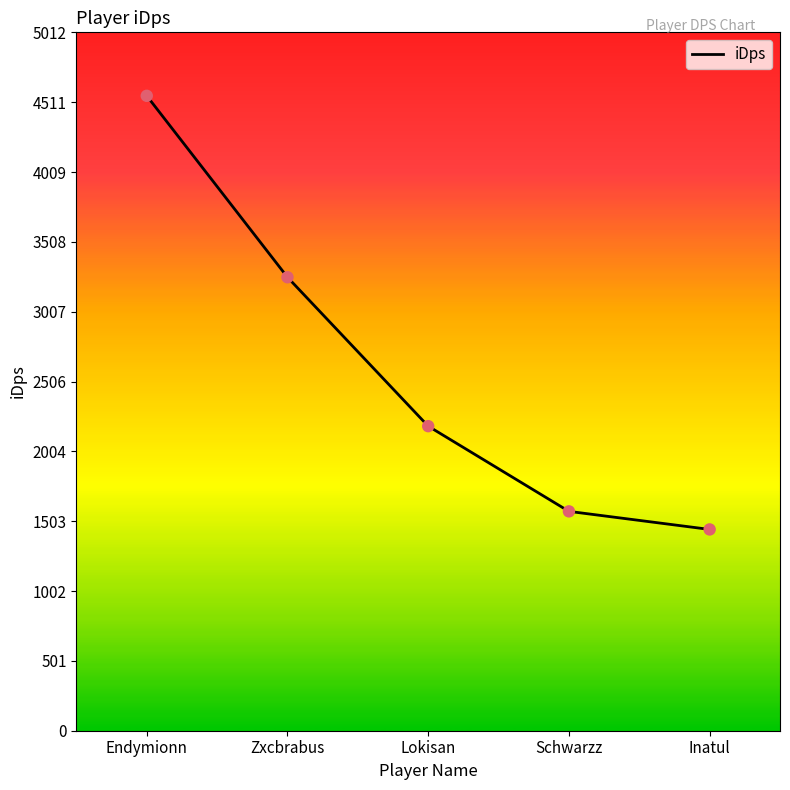

Which has a higher value, Zxcbrabus or Inatul?

Zxcbrabus